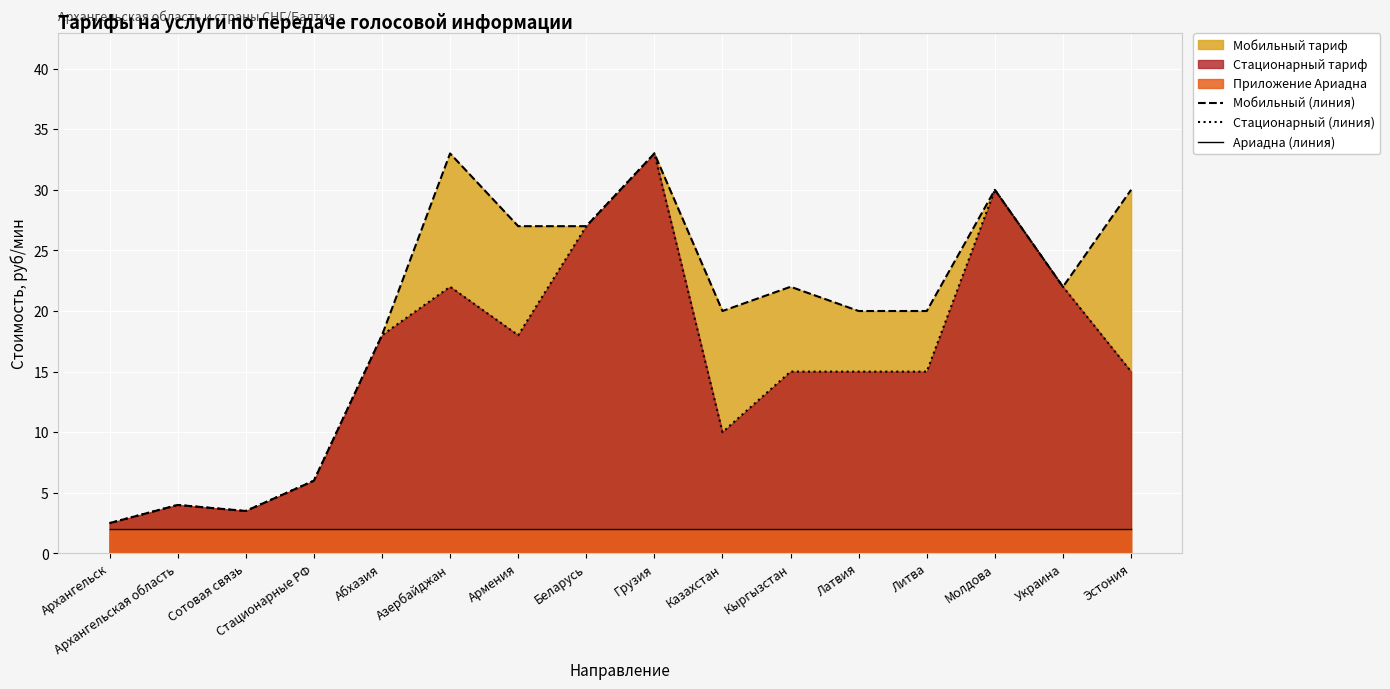

What is the label of the 10th point from the right?

Армения